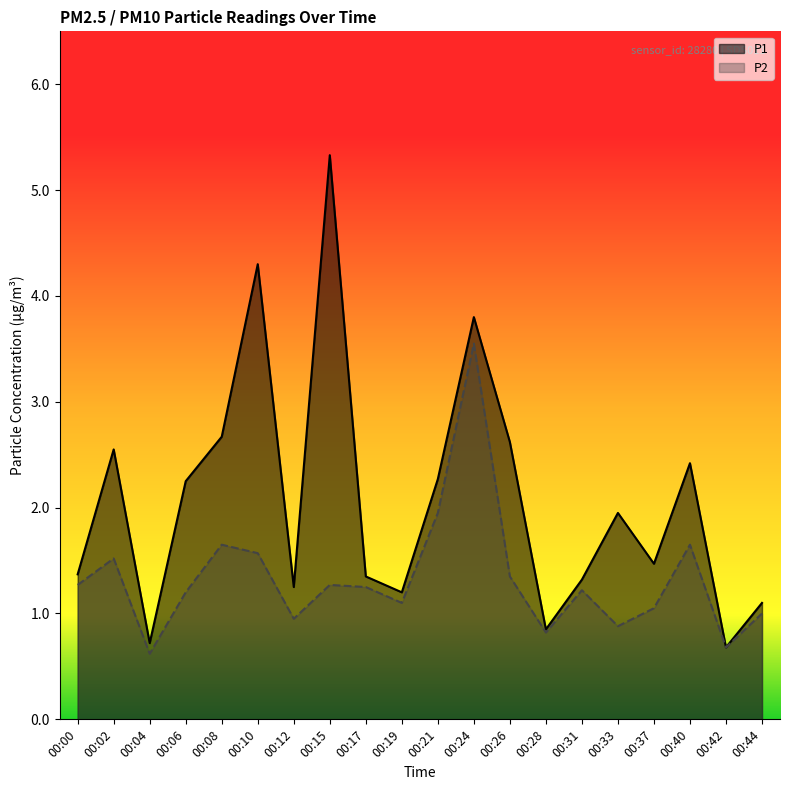

In P2, how many points are lower than both neighbors (excluding endpoints)?

6